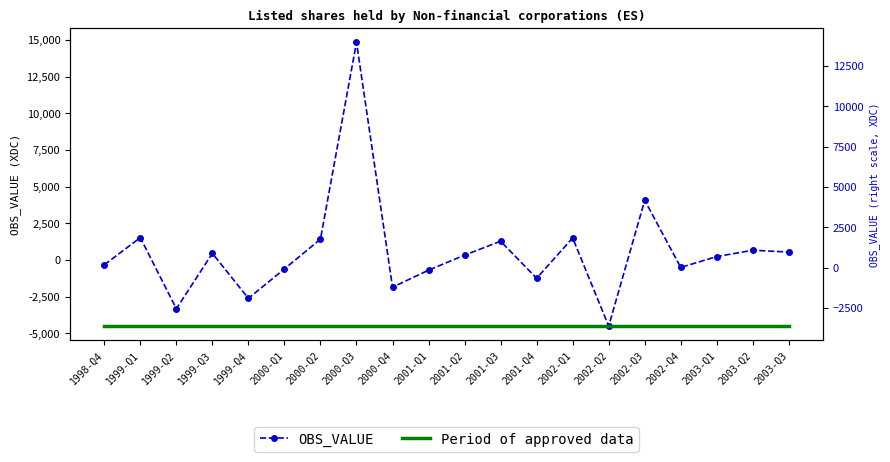

True or false: OBS_VALUE has a value of 14840 at 2000-Q3.

True